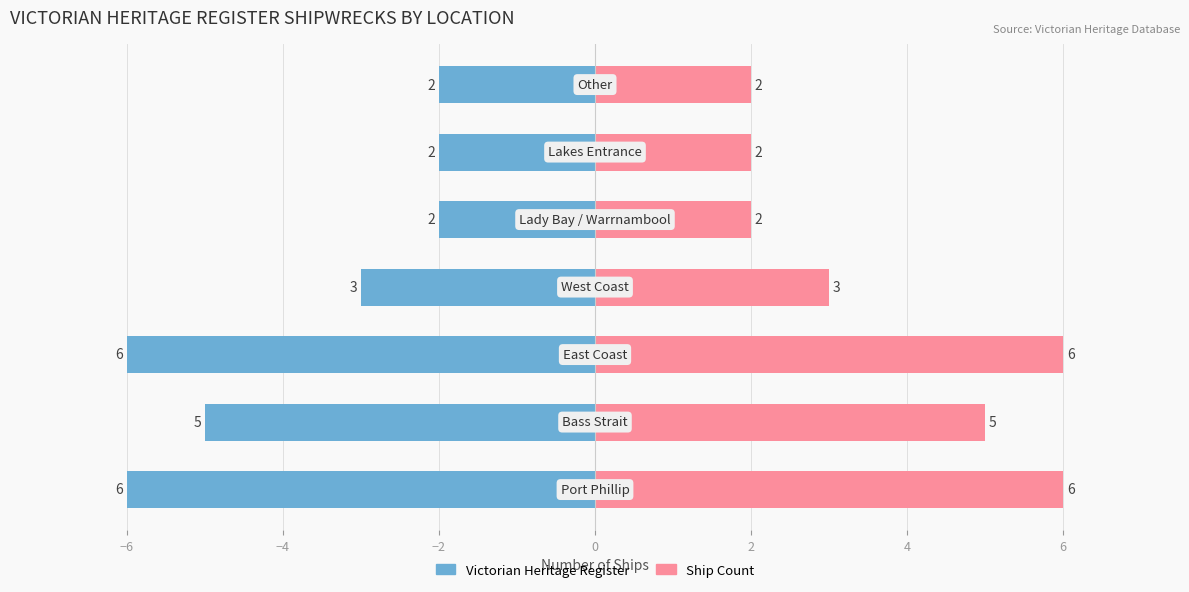

Are the bars horizontal?

Yes